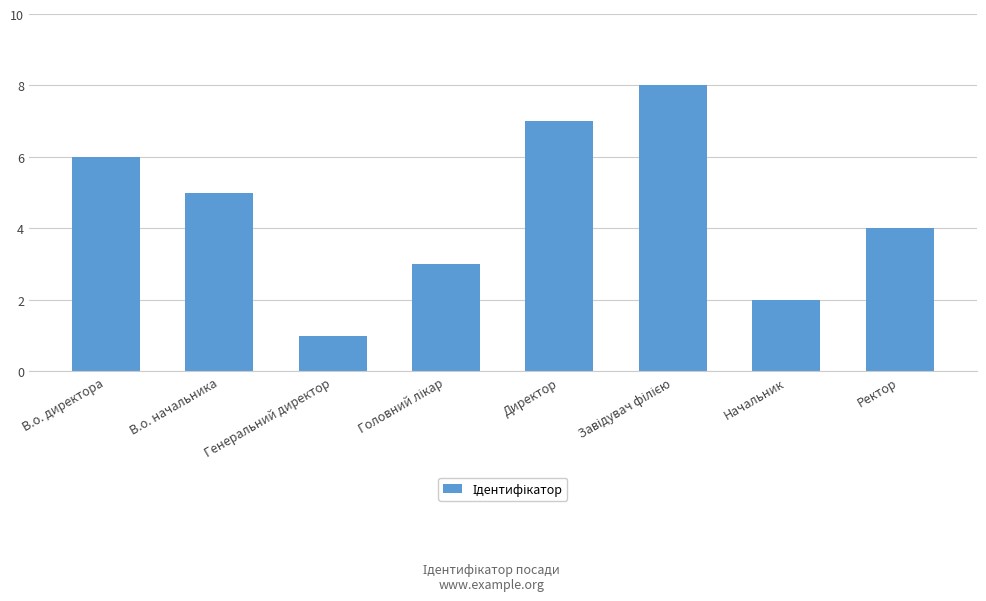

Between Директор and Генеральний директор, which is larger?

Директор